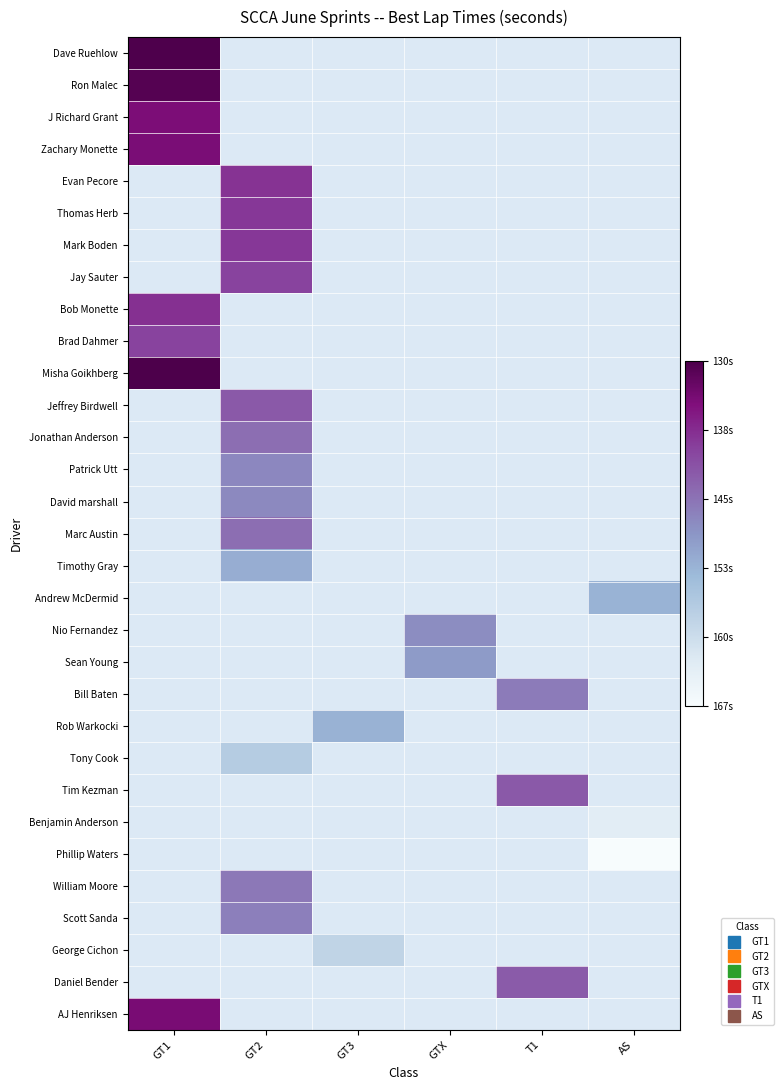

At how many categories does at least one series exceed -148?

4